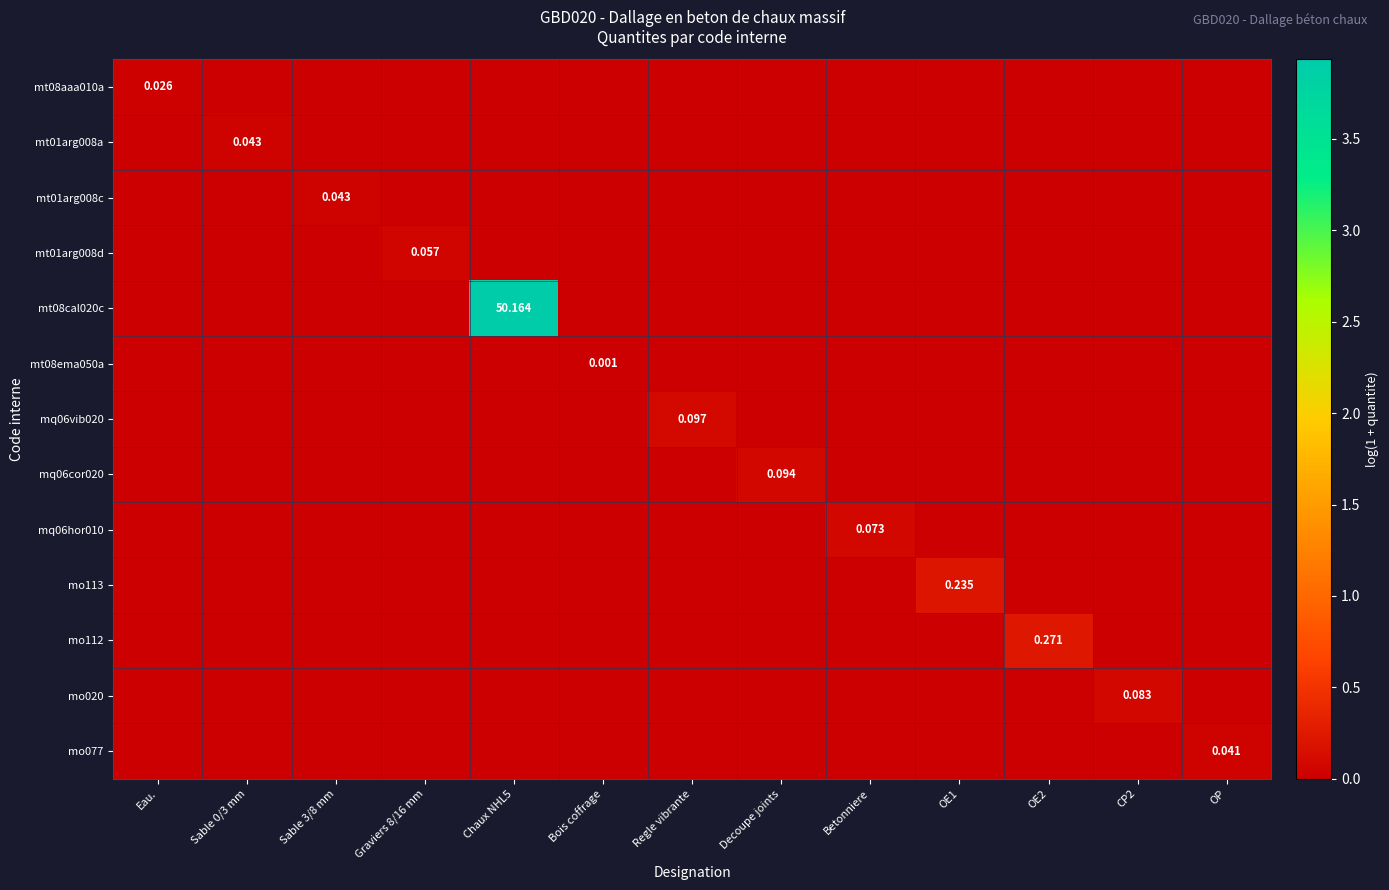

List the series in order of their peak value, lowest first.

mt08ema050a, mt08aaa010a, mo077, mt01arg008a, mt01arg008c, mt01arg008d, mq06hor010, mo020, mq06cor020, mq06vib020, mo113, mo112, mt08cal020c